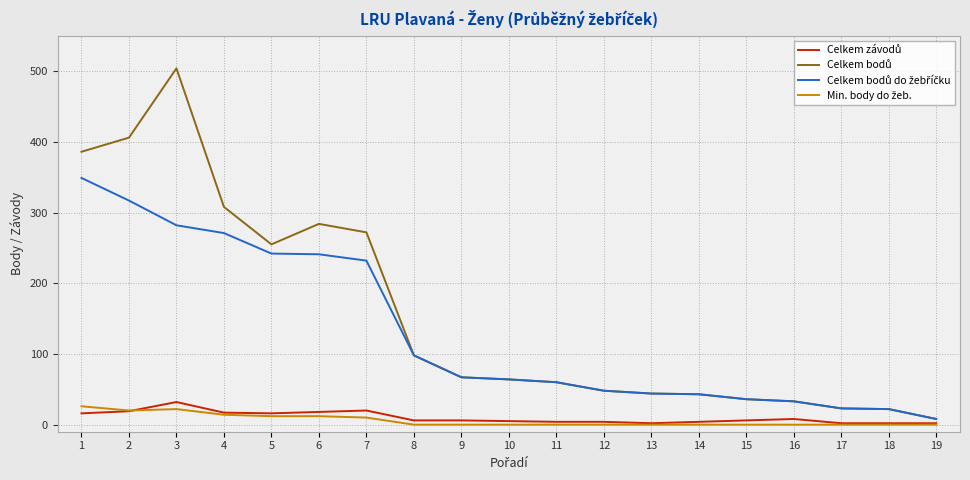

At which category is the sum across all series the highest?

3